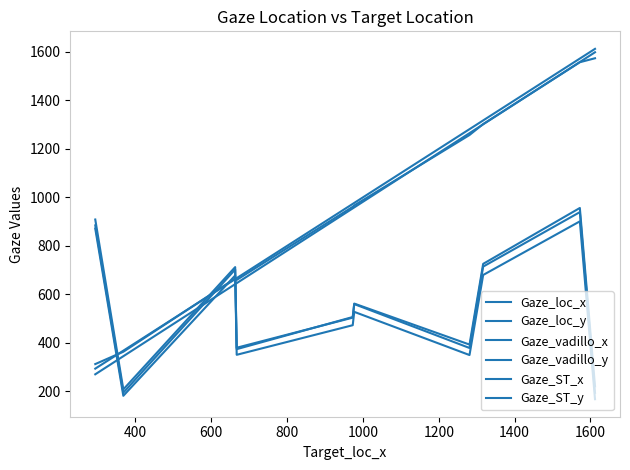

How many lines are shown in the chart?

6